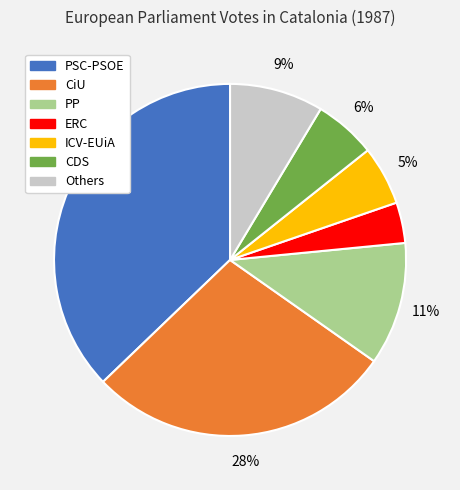

Do Others and ICV-EUiA together represent more than half of the pie?

No